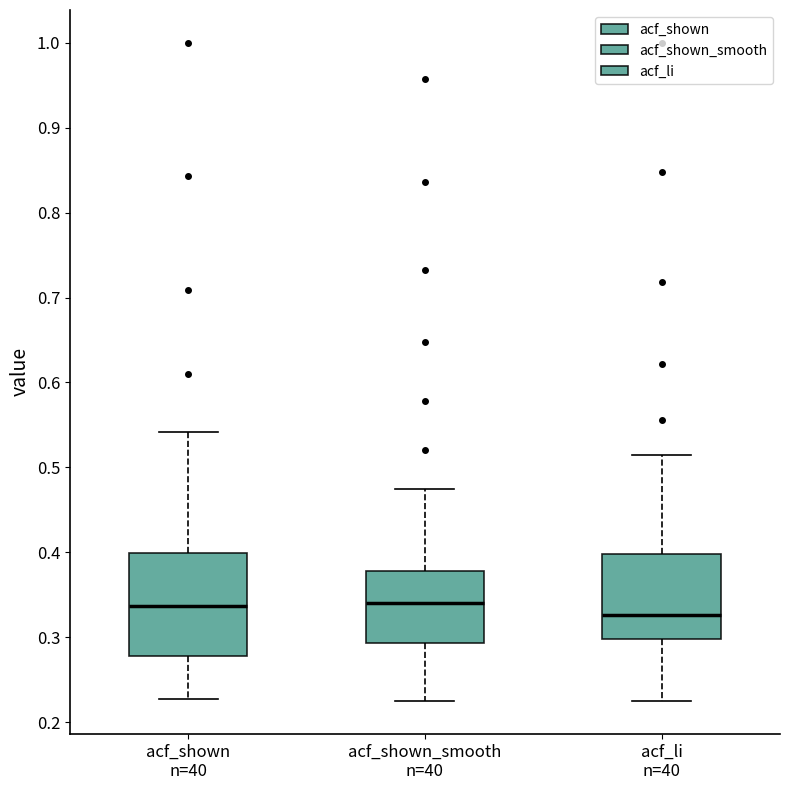

Where is the lower edge of the box for acf_li n=40 on the y-axis? The values are not printed on the chart, so give them approximately, as read against the axis.

0.30